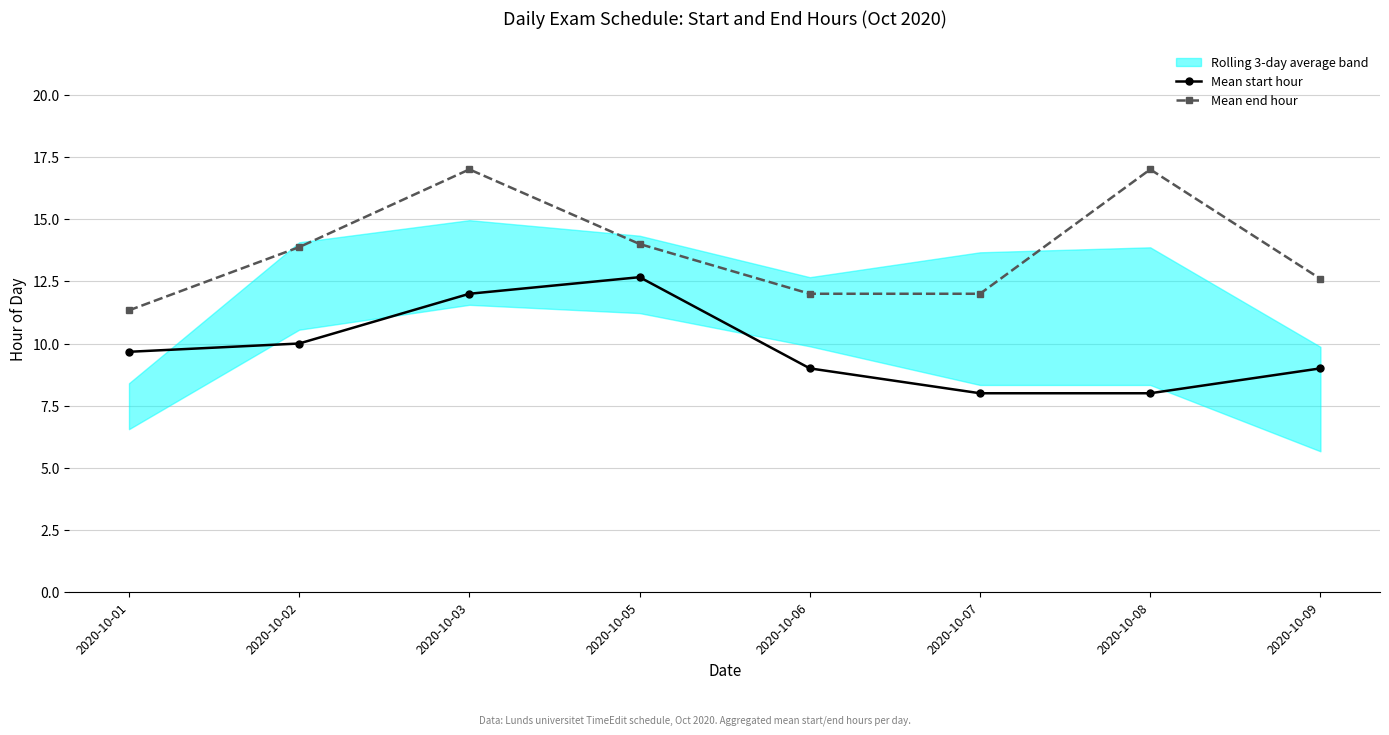

At how many categories does at least one series exceed 12?

5